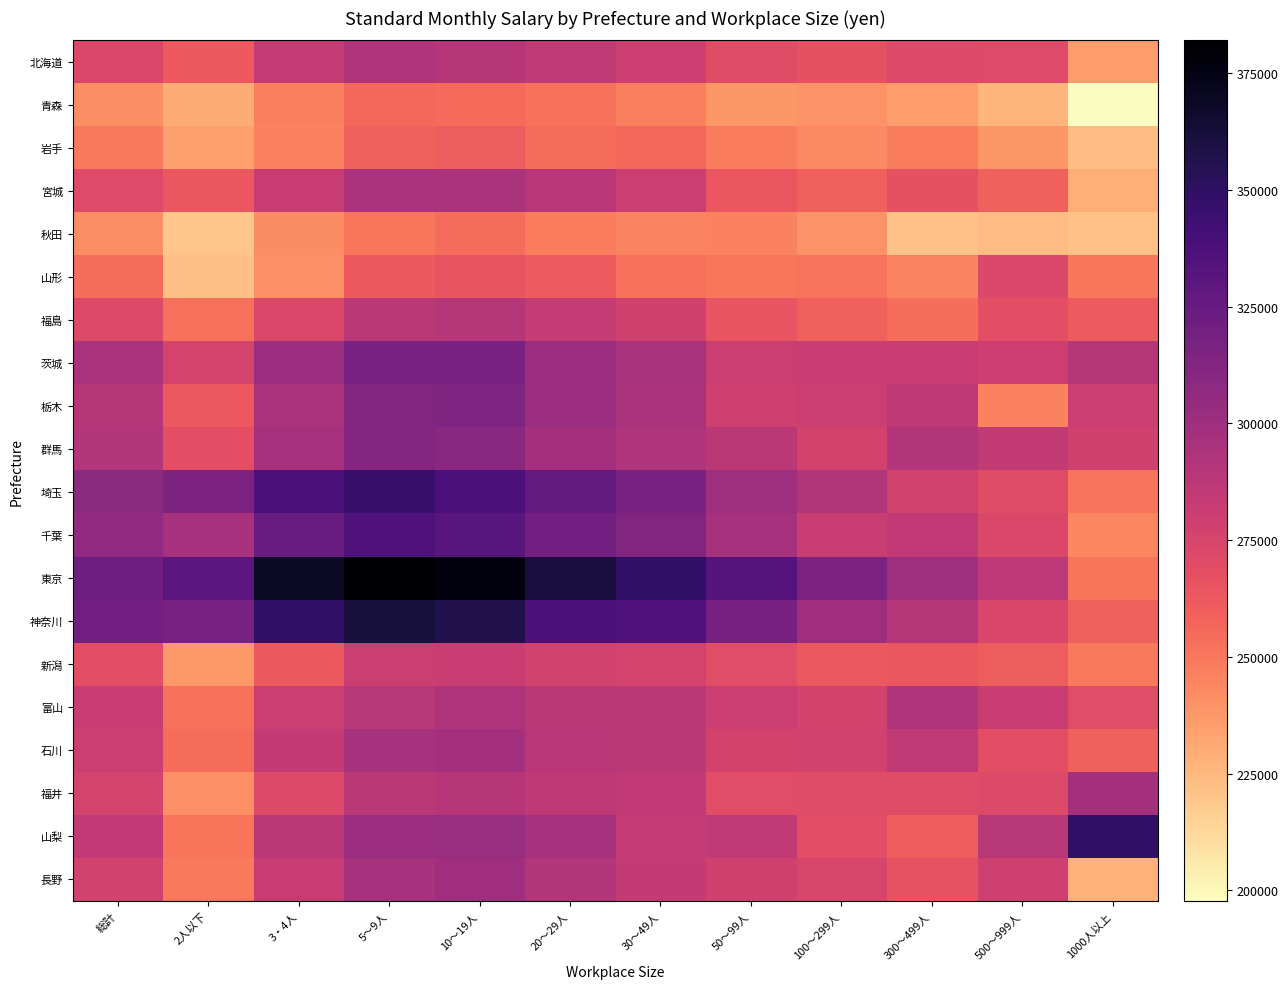

At how many categories does at least one series exceed 228324?

12